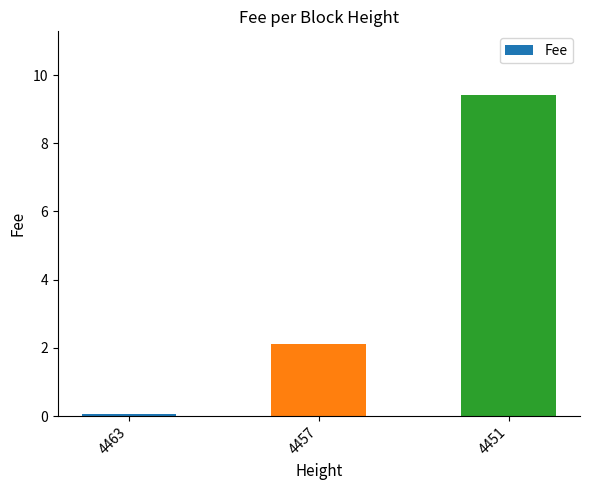

What is the greatest value displayed?

9.4